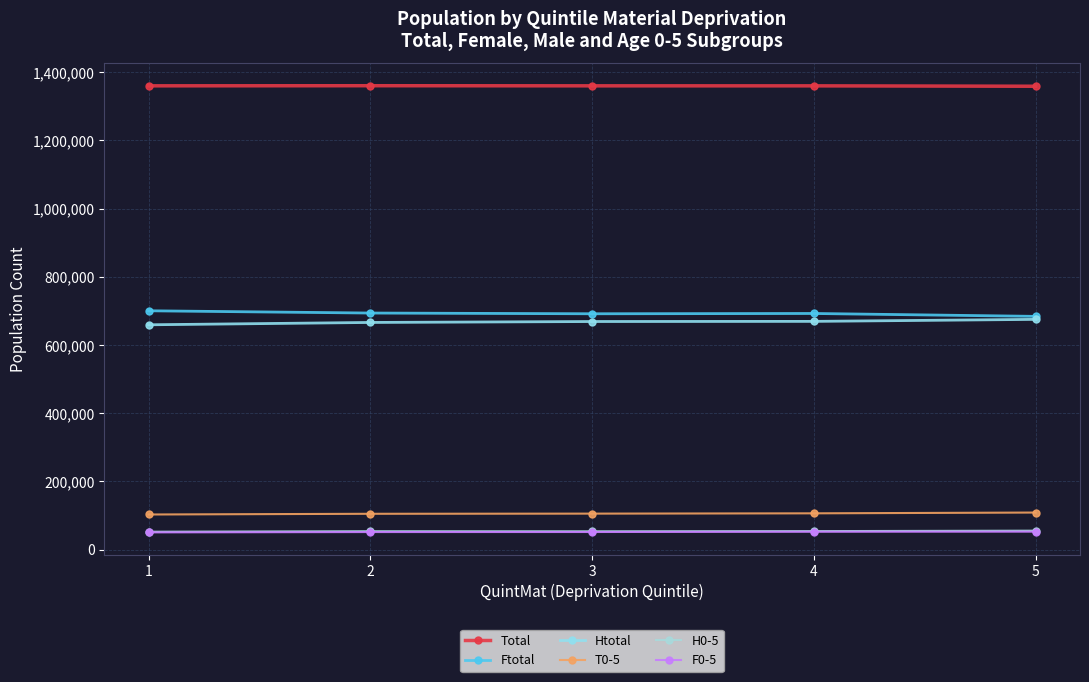

The H0-5 series shows 54175 at 2. True or false?

True